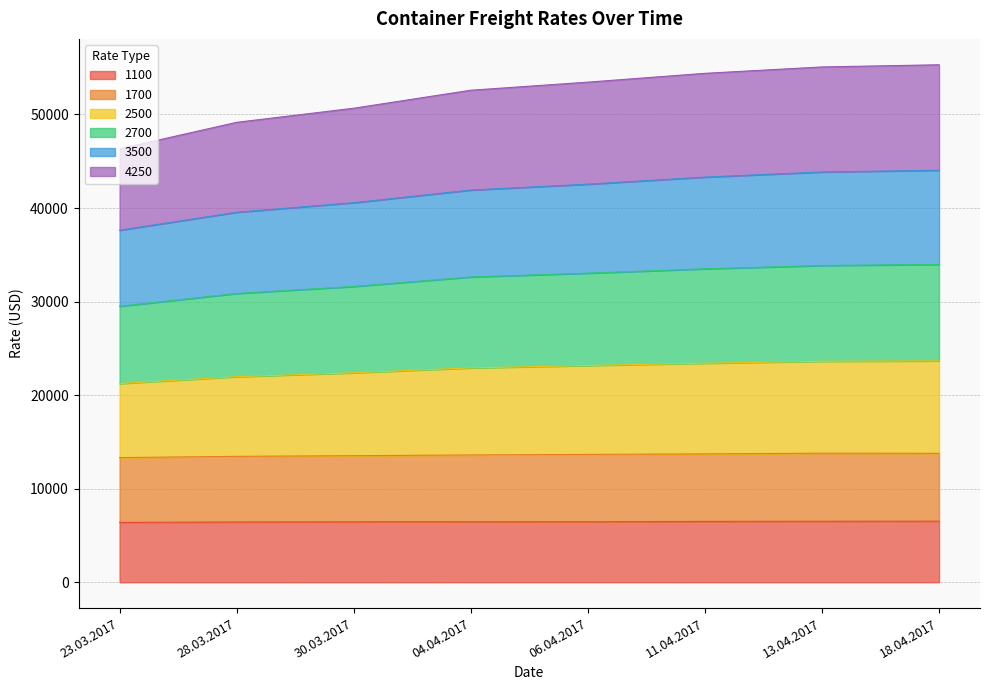

Does the chart display data point markers on the line(s)?

No